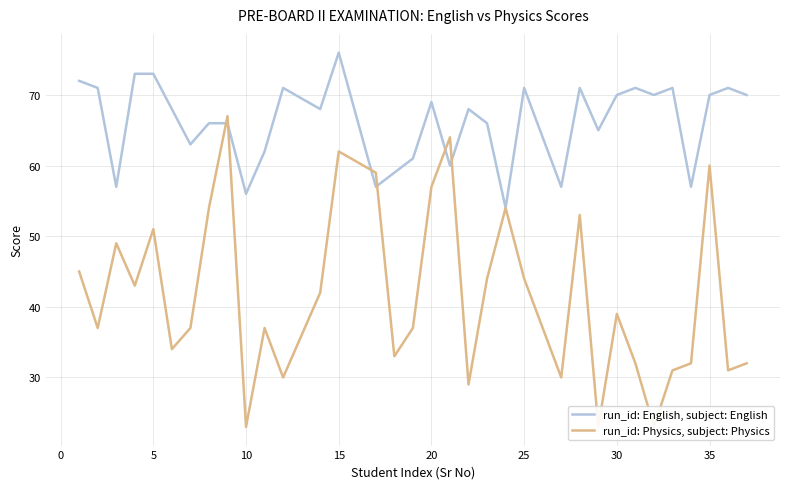

What is the highest value of the run_id: English, subject: English series?

76